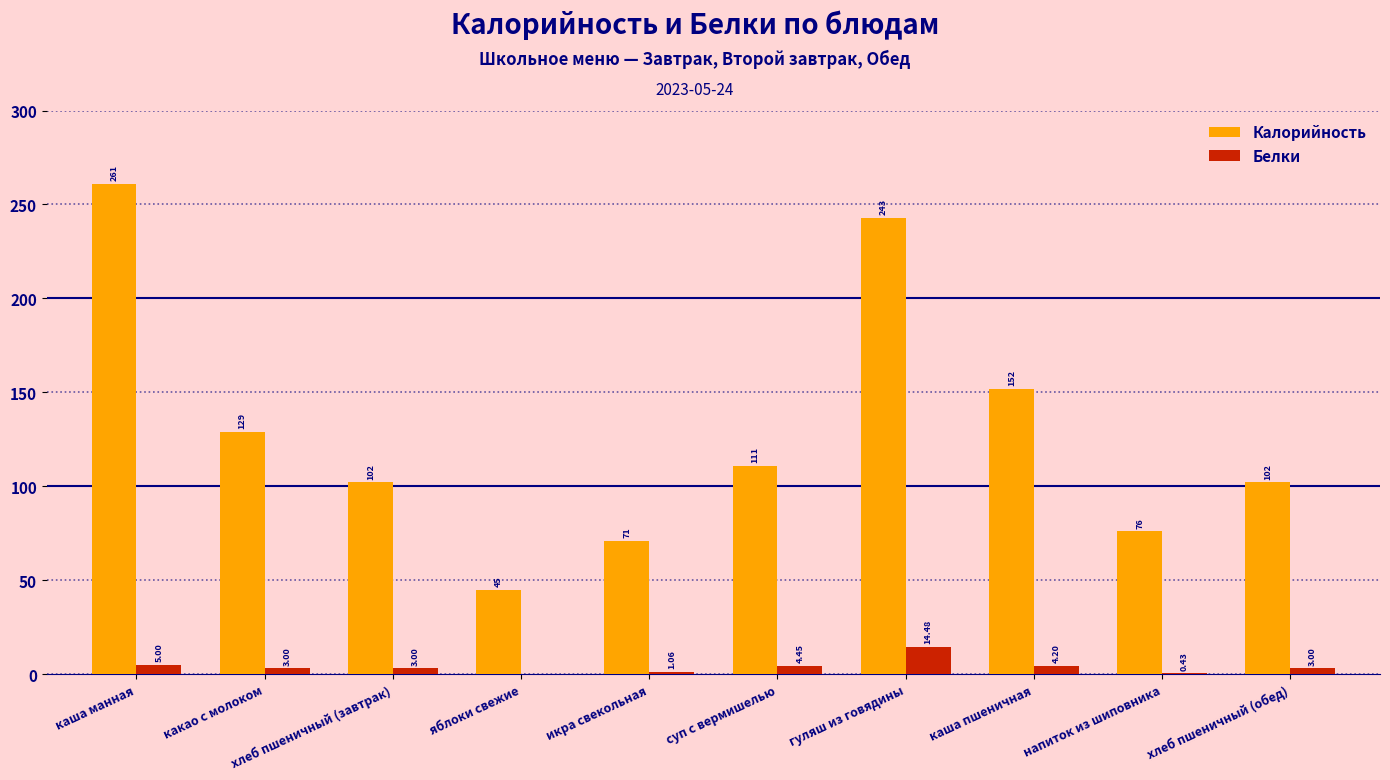

At which category is the sum across all series the highest?

каша манная